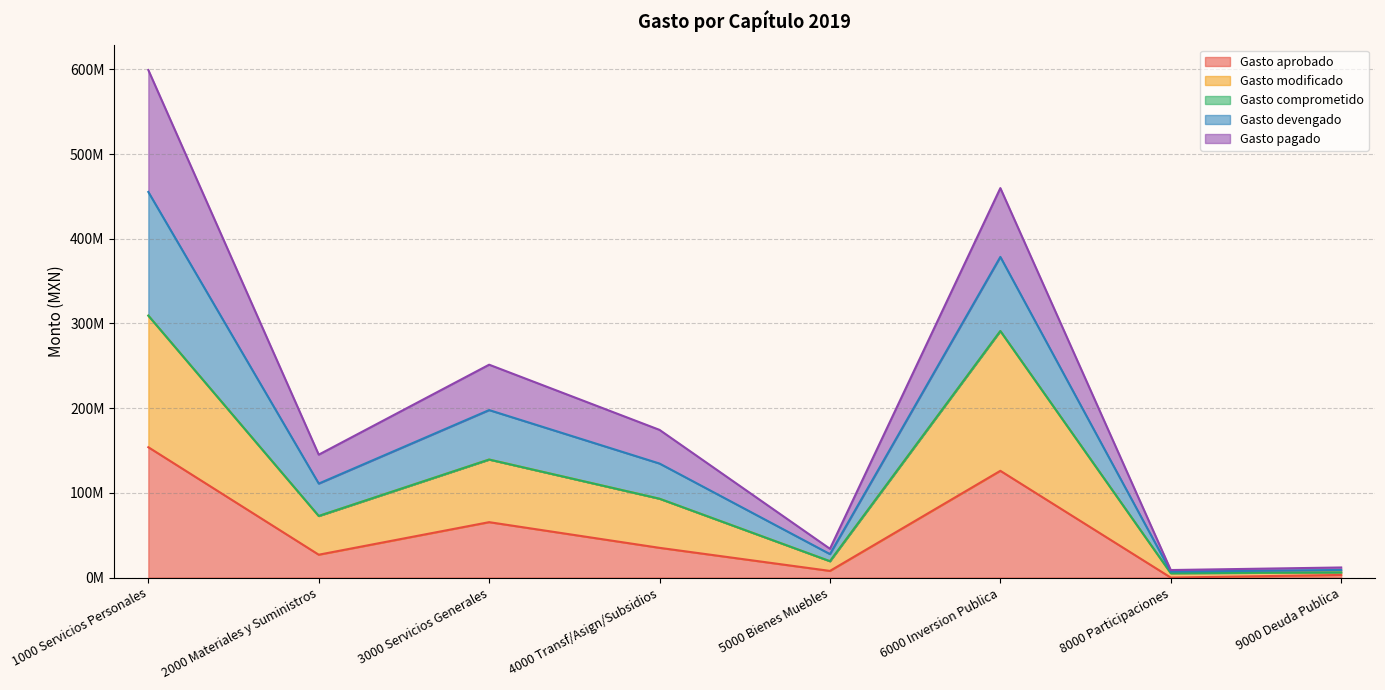

Rank the series at 9000 Deuda Publica from highest to lowest value.

Gasto devengado, Gasto modificado, Gasto aprobado